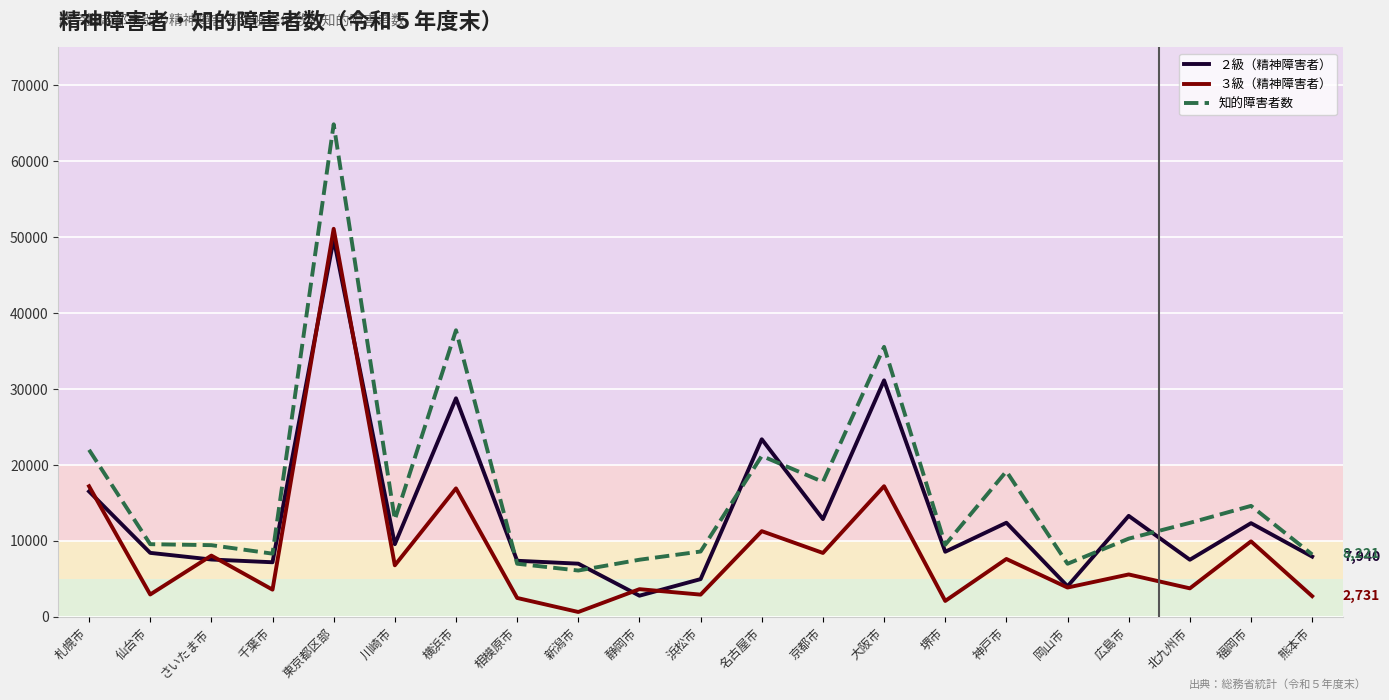

What is the difference between the second highest and second lowest values in the ２級（精神障害者） series?

27118